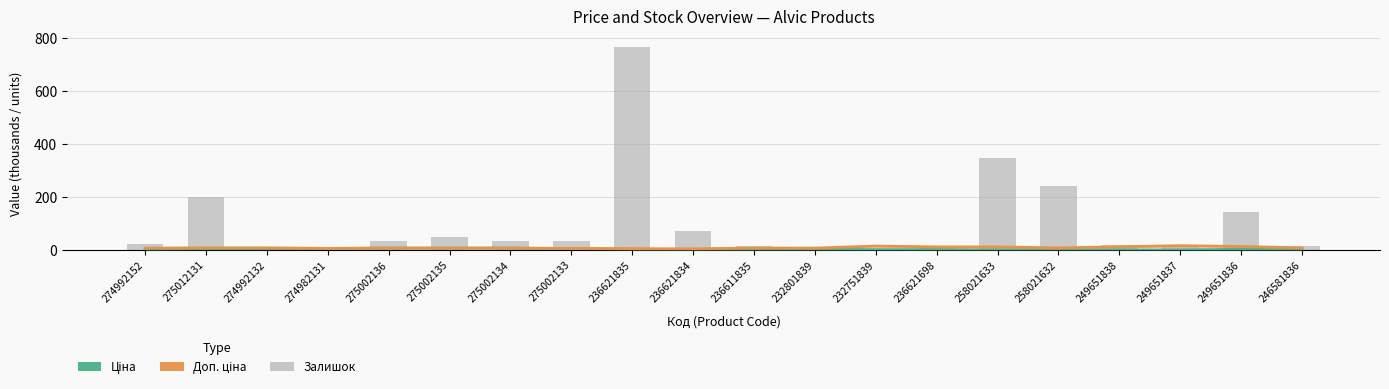

What is the maximum value for Ціна?

6.7